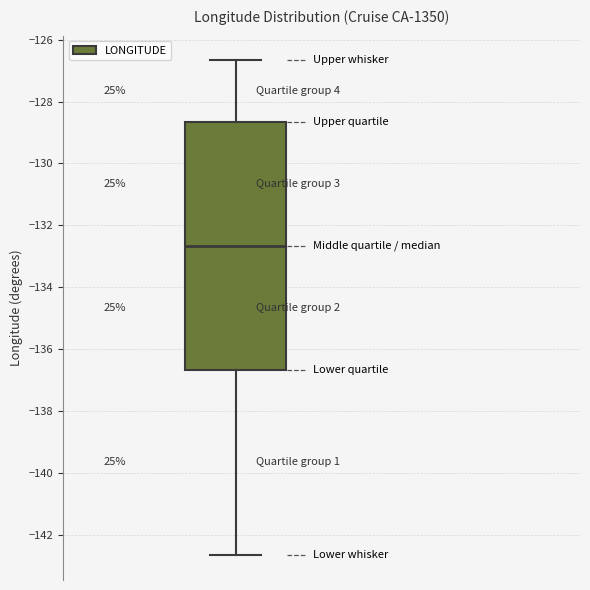

Transcribe this box plot: give where the median line is, the range the box spans, and where the two whiskers end, as read against the y-axis. The values are not printed on the chart, so give them approximately, as read against the axis.

median -132.6, box -136.6 to -128.6, whiskers -142.6 to -126.6